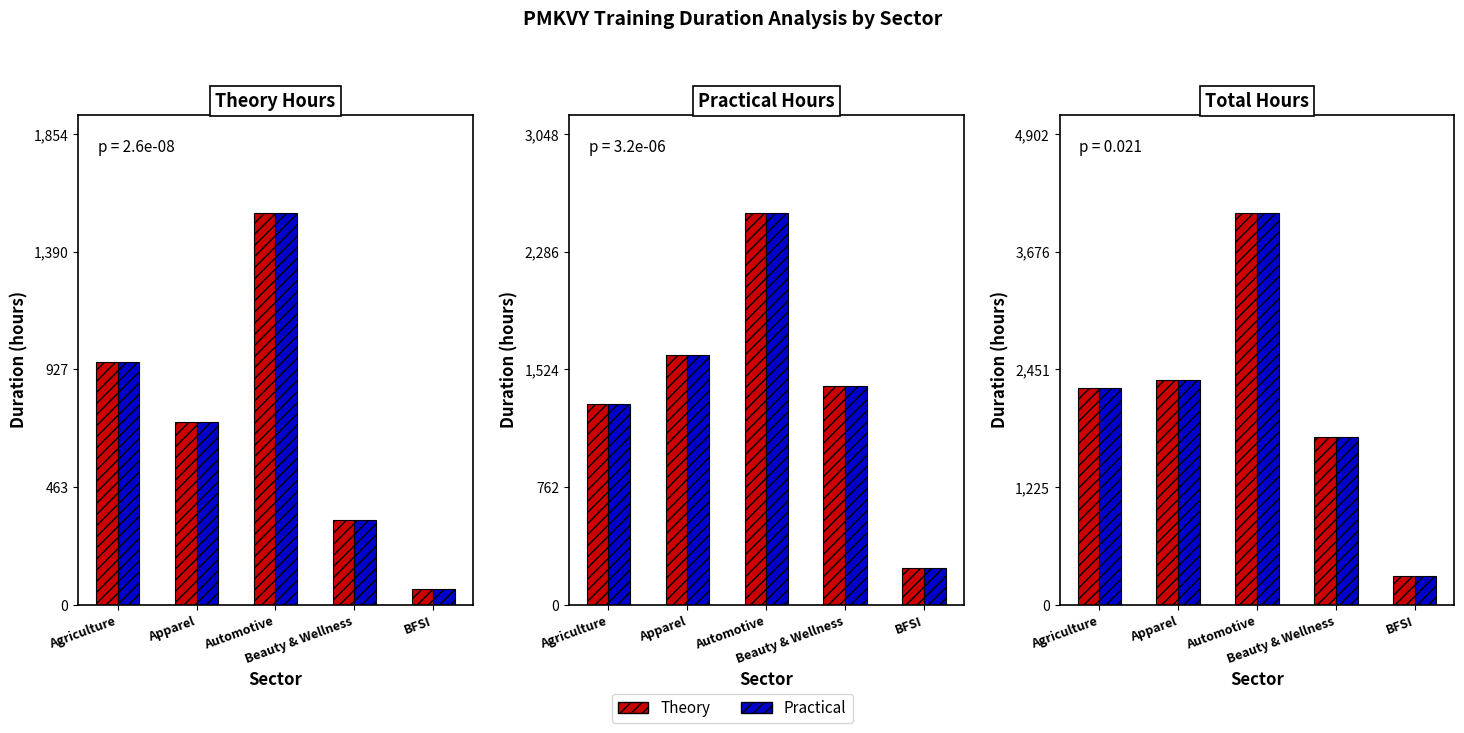

What is the total value across all series at BFSI?

600